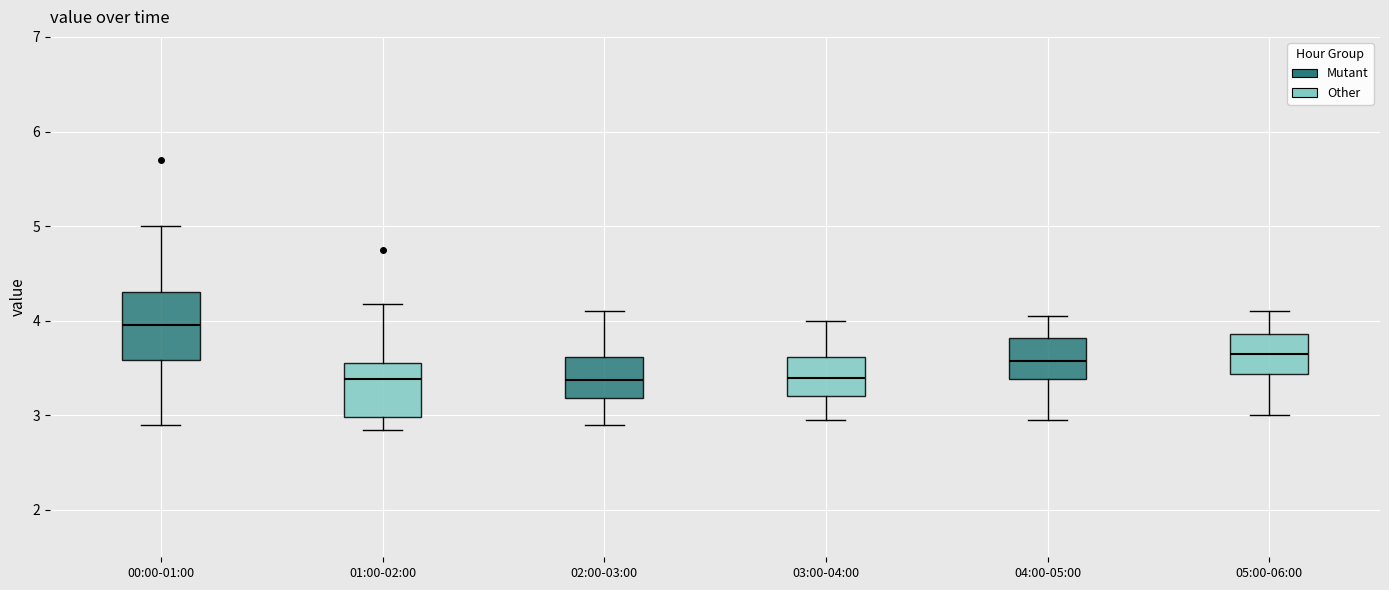

Where does the upper whisker of the box for 02:00-03:00 end on the y-axis? The values are not printed on the chart, so give them approximately, as read against the axis.

4.1